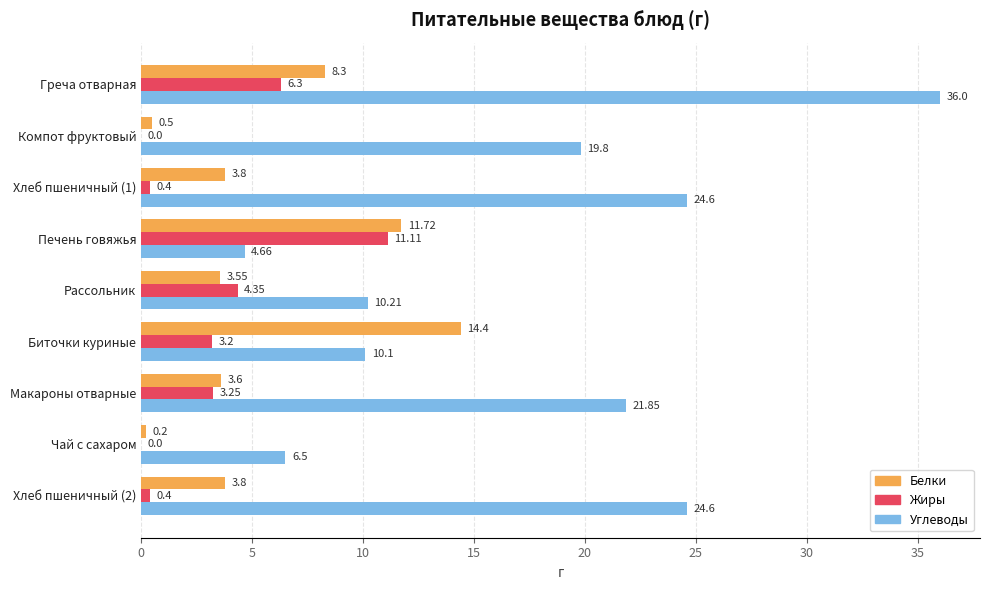

Which series changed the most between Рассольник and Чай с сахаром?

Жиры